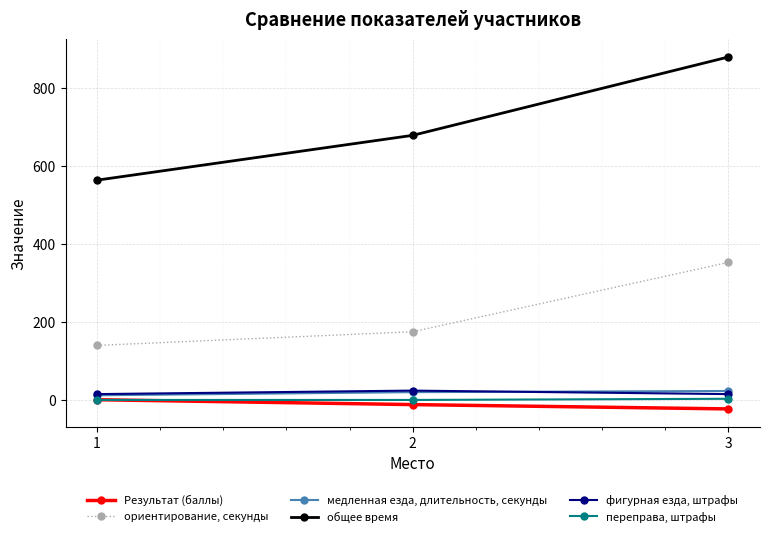

At which category is the sum across all series the highest?

3